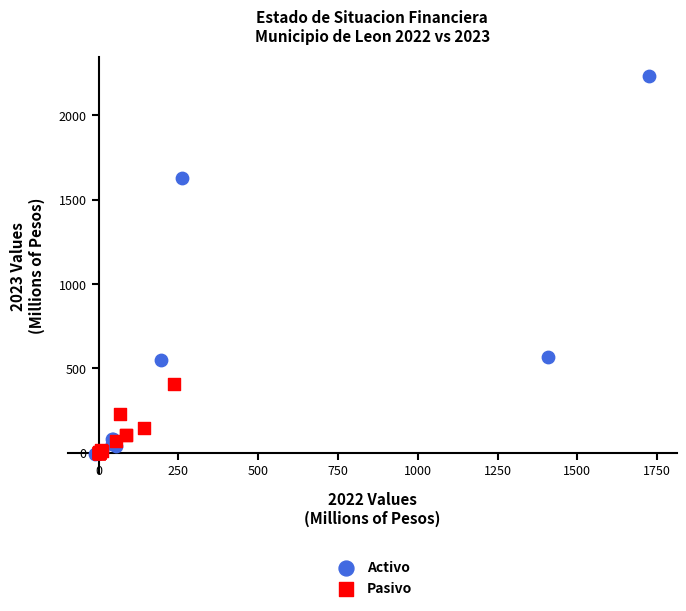

Which series contains the highest Y value?

Activo